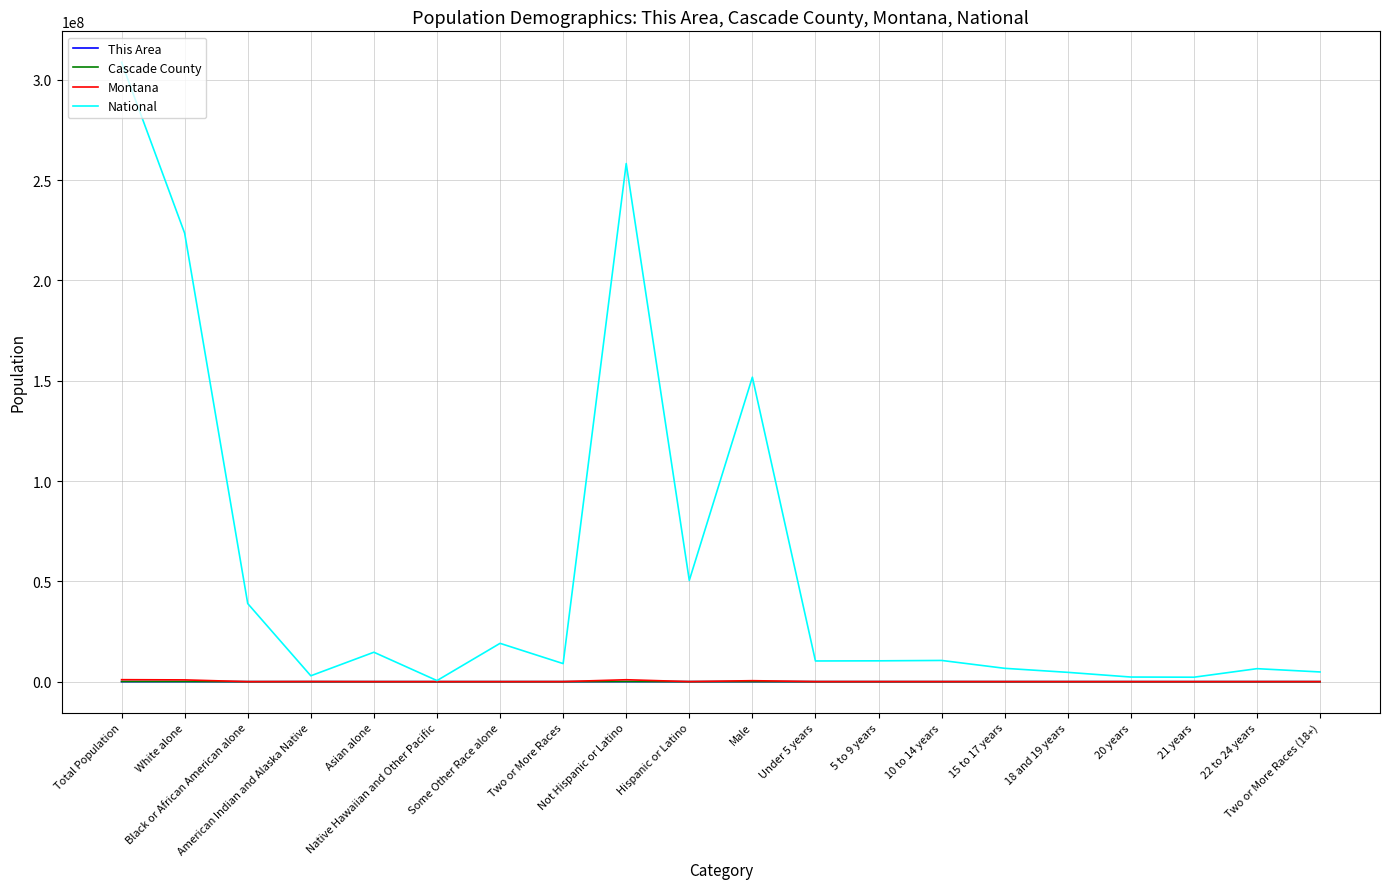

Which series has the widest spread of values?

National